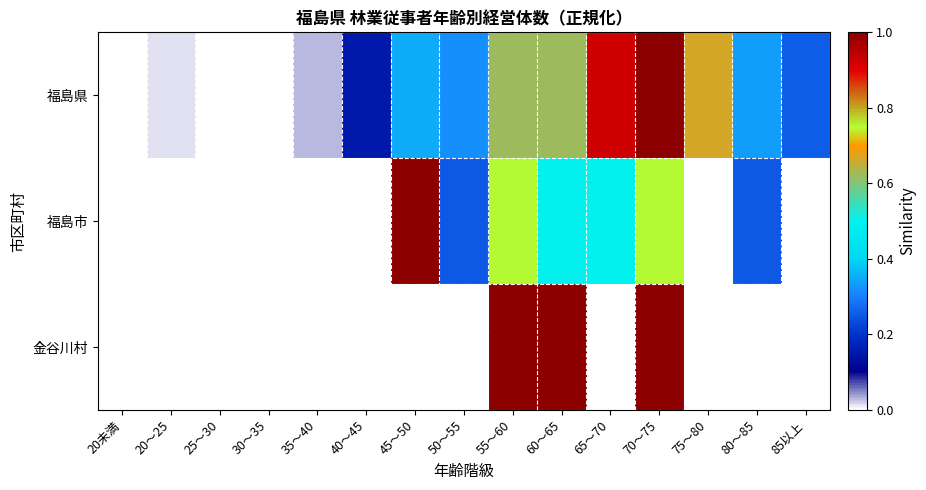

At how many categories does at least one series exceed 0?

12